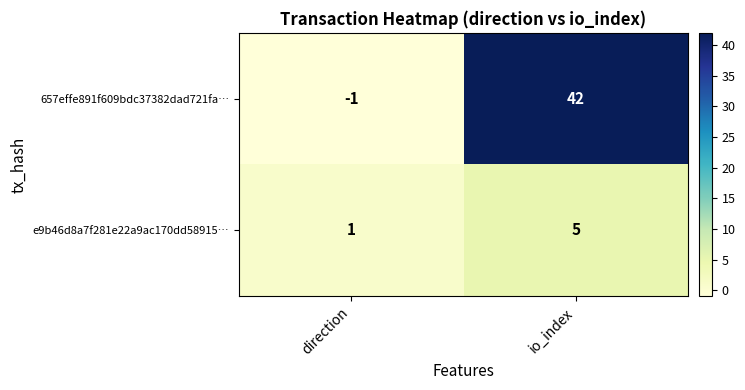

Which series has the largest total across all categories?

657effe891f609bdc37382dad721fa…